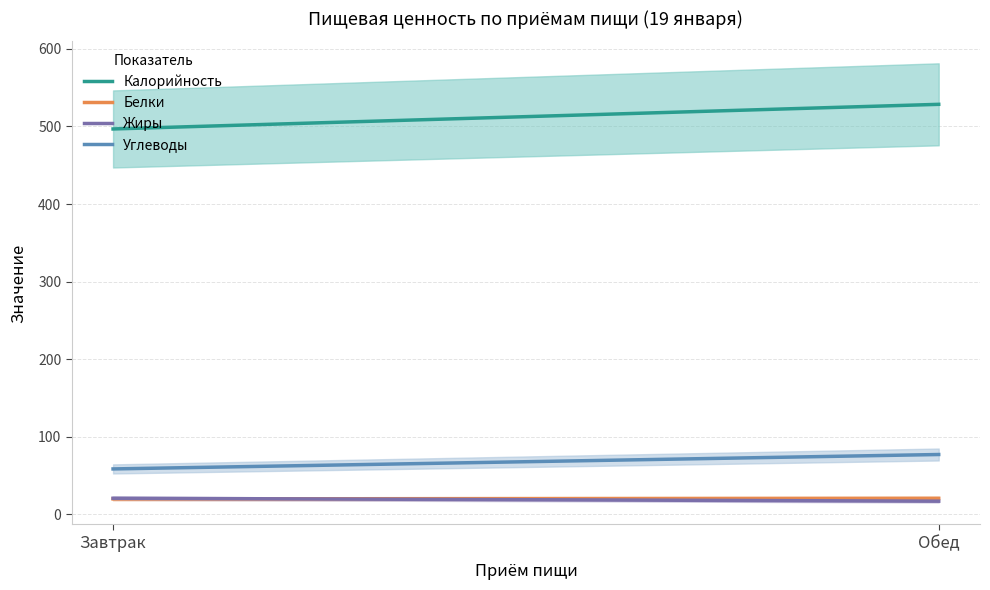

At Завтрак, list the series in order from largest to smallest.

Калорийность, Углеводы, Жиры, Белки